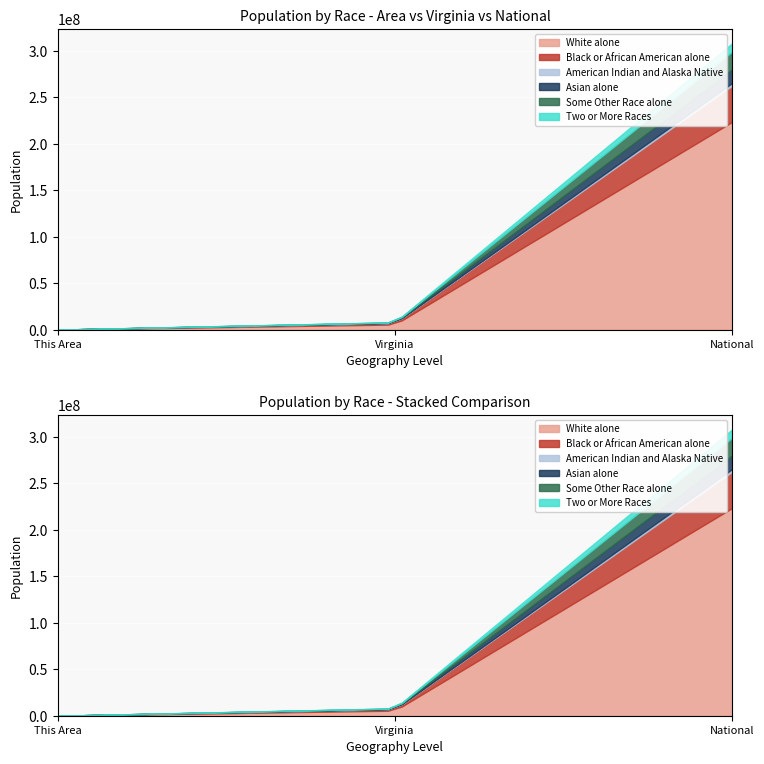

Which category has the lowest value in the White alone series?

This Area